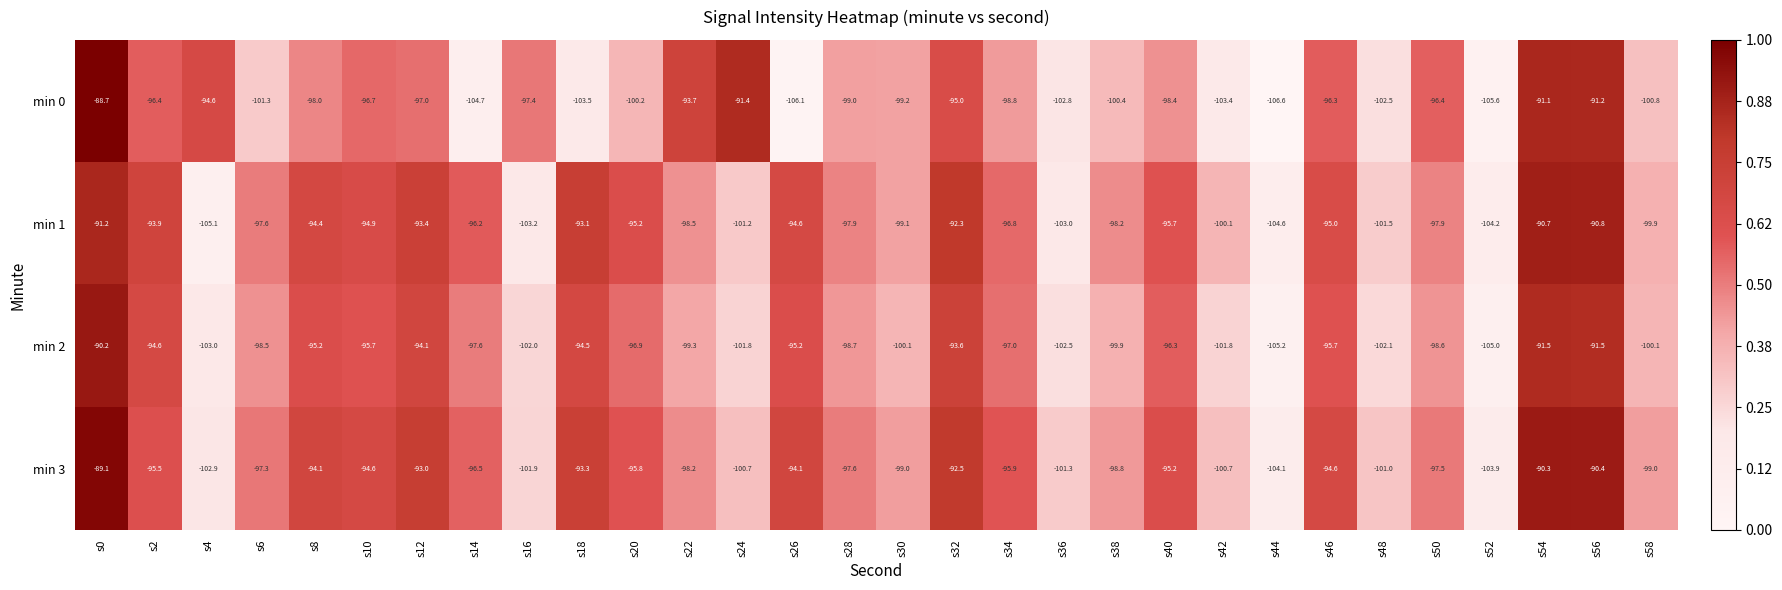

What is the difference between the maximum and minimum values in the min 3 series?

15.0